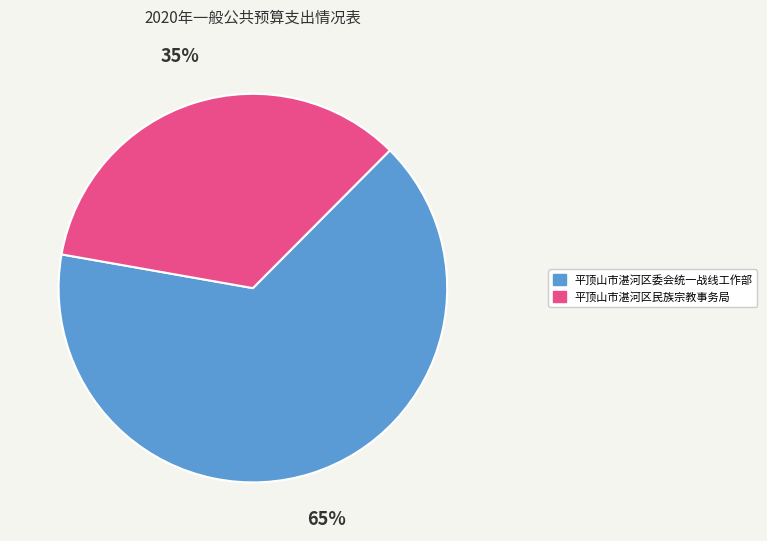

Is it true that 平顶山市湛河区委会统一战线工作部 is 65% of the pie?

True